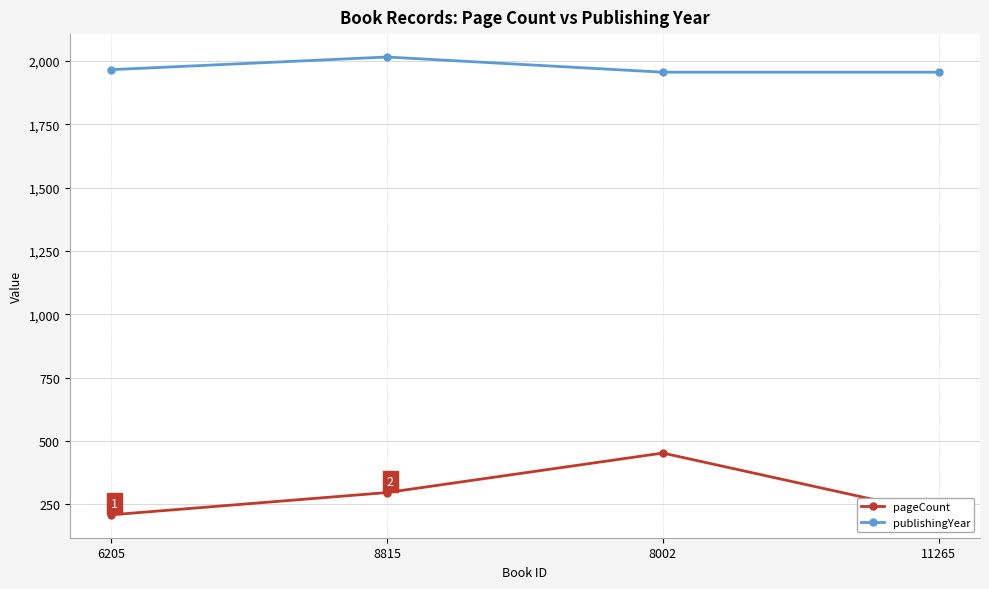

The publishingYear series shows 1956 at 8002. True or false?

True